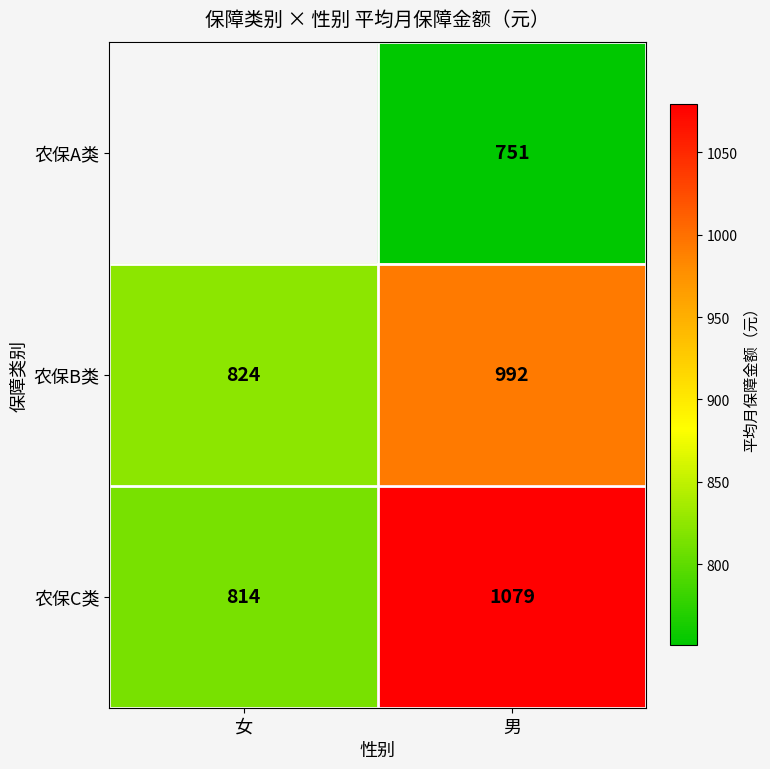

What is the total value across all series at 男?

2822